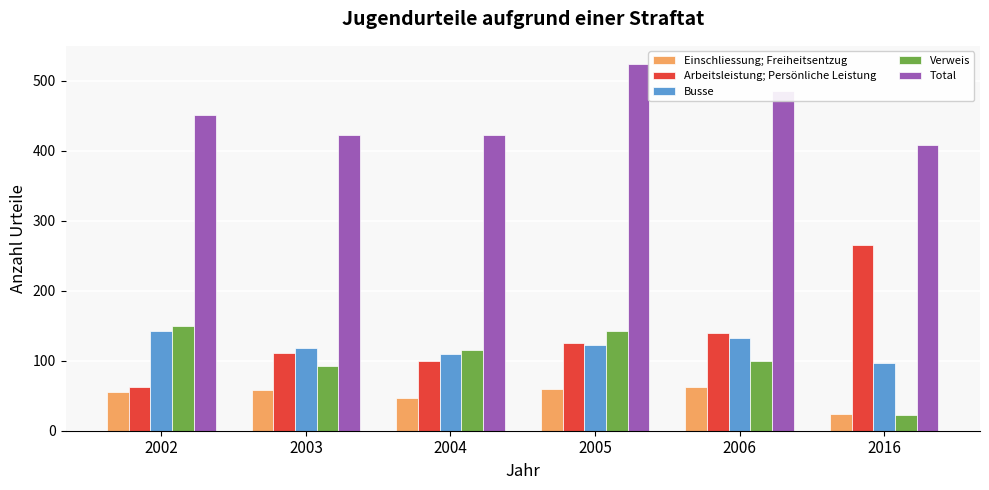

What is the difference between the highest and lowest values at 2006?

422